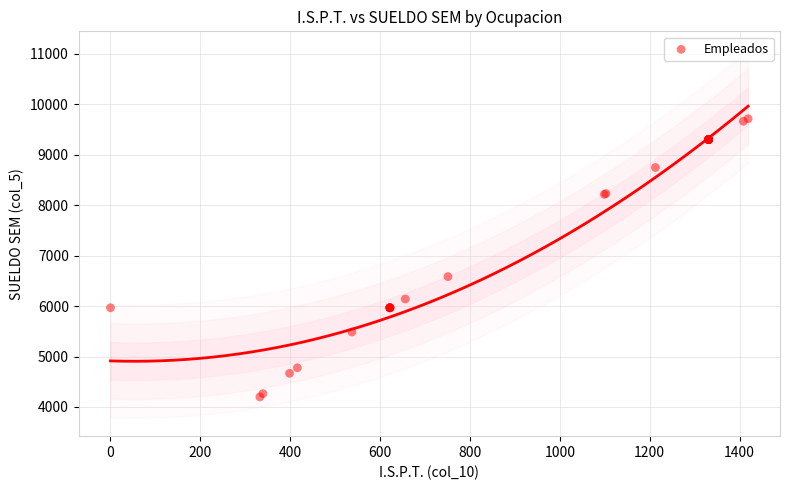

What Y value in the scatter plot is closest to 6955?

6583.5